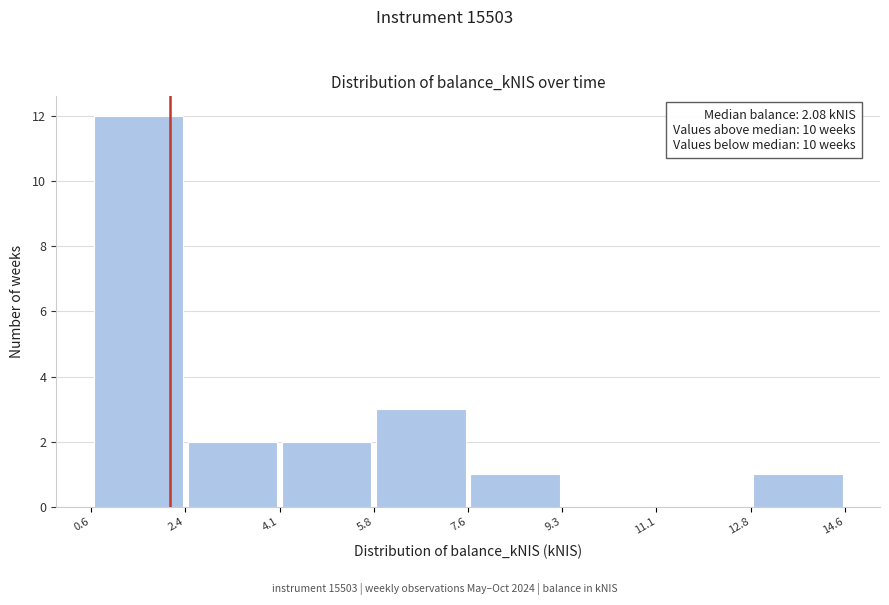

Over which range of the x-axis is the bar tallest?

0.6 to 2.4